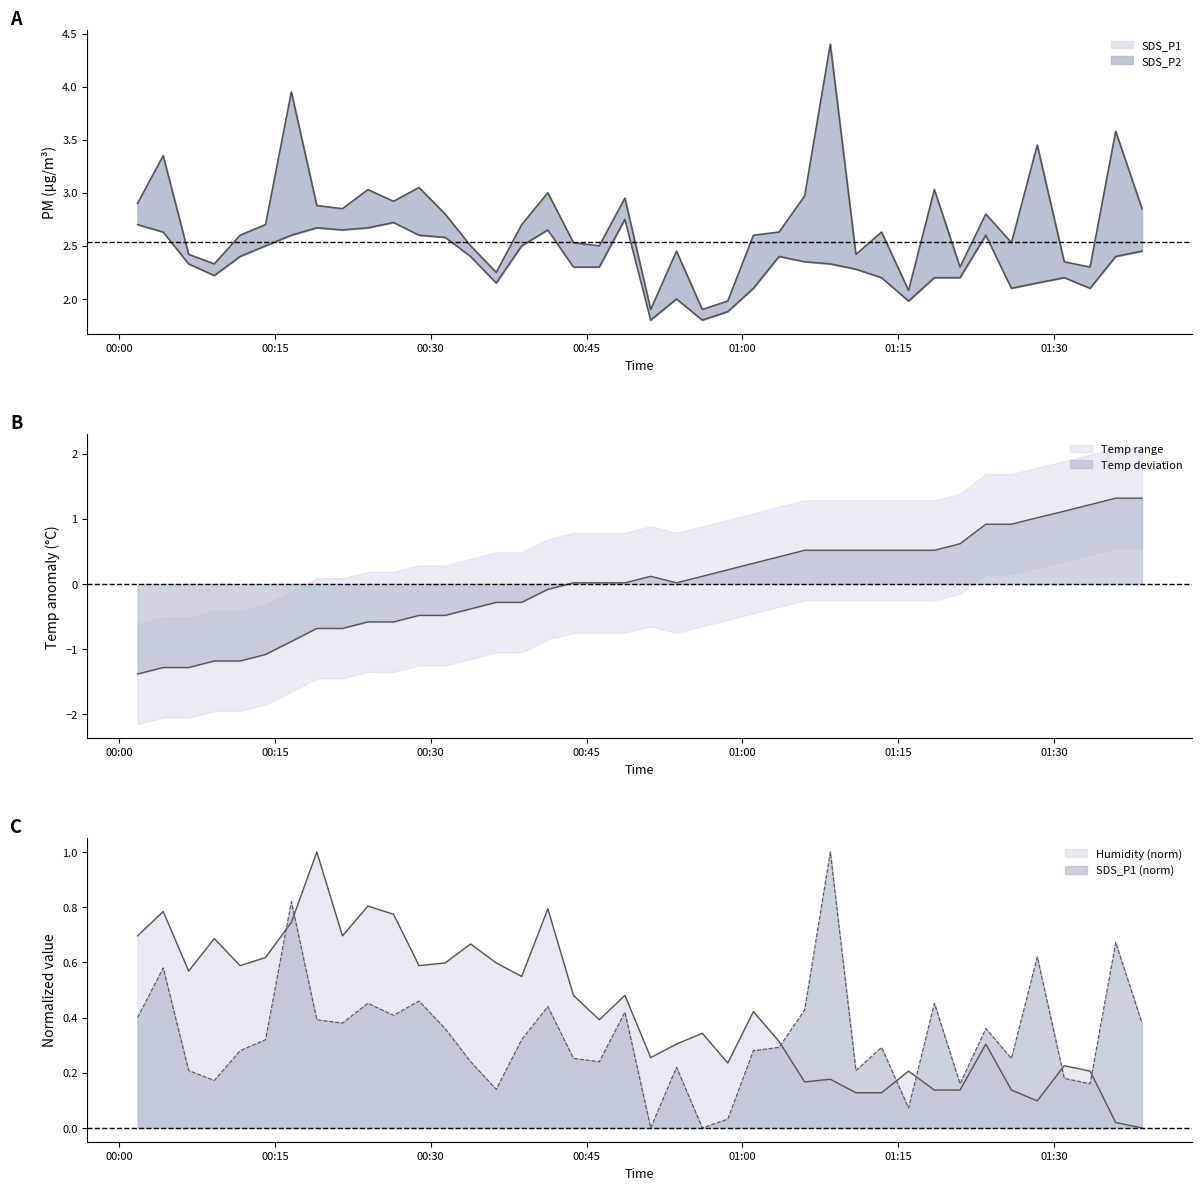

Reading left to right, extract all data points from this chart.

SDS_P1: 2021/08/16 00:01:47=2.9	2021/08/16 00:04:15=3.4	2021/08/16 00:06:42=2.4	2021/08/16 00:09:10=2.3	2021/08/16 00:11:39=2.6	2021/08/16 00:14:06=2.7	2021/08/16 00:16:35=4.0	2021/08/16 00:19:02=2.9	2021/08/16 00:21:30=2.9	2021/08/16 00:23:57=3.0	2021/08/16 00:26:25=2.9	2021/08/16 00:28:52=3.0	2021/08/16 00:31:23=2.8	2021/08/16 00:33:50=2.5	2021/08/16 00:36:18=2.2	2021/08/16 00:38:45=2.7	2021/08/16 00:41:16=3.0	2021/08/16 00:43:44=2.5	2021/08/16 00:46:13=2.5	2021/08/16 00:48:41=3.0	2021/08/16 00:51:10=1.9	2021/08/16 00:53:39=2.5	2021/08/16 00:56:08=1.9	2021/08/16 00:58:35=2.0	2021/08/16 01:01:03=2.6	2021/08/16 01:03:31=2.6	2021/08/16 01:05:59=3.0	2021/08/16 01:08:27=4.4	2021/08/16 01:10:55=2.4	2021/08/16 01:13:23=2.6	2021/08/16 01:15:59=2.1	2021/08/16 01:18:28=3.0	2021/08/16 01:20:56=2.3	2021/08/16 01:23:25=2.8	2021/08/16 01:25:53=2.5	2021/08/16 01:28:22=3.5	2021/08/16 01:30:58=2.4	2021/08/16 01:33:27=2.3	2021/08/16 01:35:55=3.6	2021/08/16 01:38:27=2.9
SDS_P2: 2021/08/16 00:01:47=2.7	2021/08/16 00:04:15=2.6	2021/08/16 00:06:42=2.3	2021/08/16 00:09:10=2.2	2021/08/16 00:11:39=2.4	2021/08/16 00:14:06=2.5	2021/08/16 00:16:35=2.6	2021/08/16 00:19:02=2.7	2021/08/16 00:21:30=2.6	2021/08/16 00:23:57=2.7	2021/08/16 00:26:25=2.7	2021/08/16 00:28:52=2.6	2021/08/16 00:31:23=2.6	2021/08/16 00:33:50=2.4	2021/08/16 00:36:18=2.1	2021/08/16 00:38:45=2.5	2021/08/16 00:41:16=2.6	2021/08/16 00:43:44=2.3	2021/08/16 00:46:13=2.3	2021/08/16 00:48:41=2.8	2021/08/16 00:51:10=1.8	2021/08/16 00:53:39=2.0	2021/08/16 00:56:08=1.8	2021/08/16 00:58:35=1.9	2021/08/16 01:01:03=2.1	2021/08/16 01:03:31=2.4	2021/08/16 01:05:59=2.4	2021/08/16 01:08:27=2.3	2021/08/16 01:10:55=2.3	2021/08/16 01:13:23=2.2	2021/08/16 01:15:59=2.0	2021/08/16 01:18:28=2.2	2021/08/16 01:20:56=2.2	2021/08/16 01:23:25=2.6	2021/08/16 01:25:53=2.1	2021/08/16 01:28:22=2.1	2021/08/16 01:30:58=2.2	2021/08/16 01:33:27=2.1	2021/08/16 01:35:55=2.4	2021/08/16 01:38:27=2.5
Temp: 2021/08/16 00:01:47=-1.4	2021/08/16 00:04:15=-1.3	2021/08/16 00:06:42=-1.3	2021/08/16 00:09:10=-1.2	2021/08/16 00:11:39=-1.2	2021/08/16 00:14:06=-1.1	2021/08/16 00:16:35=-0.9	2021/08/16 00:19:02=-0.7	2021/08/16 00:21:30=-0.7	2021/08/16 00:23:57=-0.6	2021/08/16 00:26:25=-0.6	2021/08/16 00:28:52=-0.5	2021/08/16 00:31:23=-0.5	2021/08/16 00:33:50=-0.4	2021/08/16 00:36:18=-0.3	2021/08/16 00:38:45=-0.3	2021/08/16 00:41:16=-0.1	2021/08/16 00:43:44=0.0	2021/08/16 00:46:13=0.0	2021/08/16 00:48:41=0.0	2021/08/16 00:51:10=0.1	2021/08/16 00:53:39=0.0	2021/08/16 00:56:08=0.1	2021/08/16 00:58:35=0.2	2021/08/16 01:01:03=0.3	2021/08/16 01:03:31=0.4	2021/08/16 01:05:59=0.5	2021/08/16 01:08:27=0.5	2021/08/16 01:10:55=0.5	2021/08/16 01:13:23=0.5	2021/08/16 01:15:59=0.5	2021/08/16 01:18:28=0.5	2021/08/16 01:20:56=0.6	2021/08/16 01:23:25=0.9	2021/08/16 01:25:53=0.9	2021/08/16 01:28:22=1.0	2021/08/16 01:30:58=1.1	2021/08/16 01:33:27=1.2	2021/08/16 01:35:55=1.3	2021/08/16 01:38:27=1.3
Humidity: 2021/08/16 00:01:47=0.7	2021/08/16 00:04:15=0.8	2021/08/16 00:06:42=0.6	2021/08/16 00:09:10=0.7	2021/08/16 00:11:39=0.6	2021/08/16 00:14:06=0.6	2021/08/16 00:16:35=0.7	2021/08/16 00:19:02=1.0	2021/08/16 00:21:30=0.7	2021/08/16 00:23:57=0.8	2021/08/16 00:26:25=0.8	2021/08/16 00:28:52=0.6	2021/08/16 00:31:23=0.6	2021/08/16 00:33:50=0.7	2021/08/16 00:36:18=0.6	2021/08/16 00:38:45=0.5	2021/08/16 00:41:16=0.8	2021/08/16 00:43:44=0.5	2021/08/16 00:46:13=0.4	2021/08/16 00:48:41=0.5	2021/08/16 00:51:10=0.3	2021/08/16 00:53:39=0.3	2021/08/16 00:56:08=0.3	2021/08/16 00:58:35=0.2	2021/08/16 01:01:03=0.4	2021/08/16 01:03:31=0.3	2021/08/16 01:05:59=0.2	2021/08/16 01:08:27=0.2	2021/08/16 01:10:55=0.1	2021/08/16 01:13:23=0.1	2021/08/16 01:15:59=0.2	2021/08/16 01:18:28=0.1	2021/08/16 01:20:56=0.1	2021/08/16 01:23:25=0.3	2021/08/16 01:25:53=0.1	2021/08/16 01:28:22=0.1	2021/08/16 01:30:58=0.2	2021/08/16 01:33:27=0.2	2021/08/16 01:35:55=0.0	2021/08/16 01:38:27=0.0